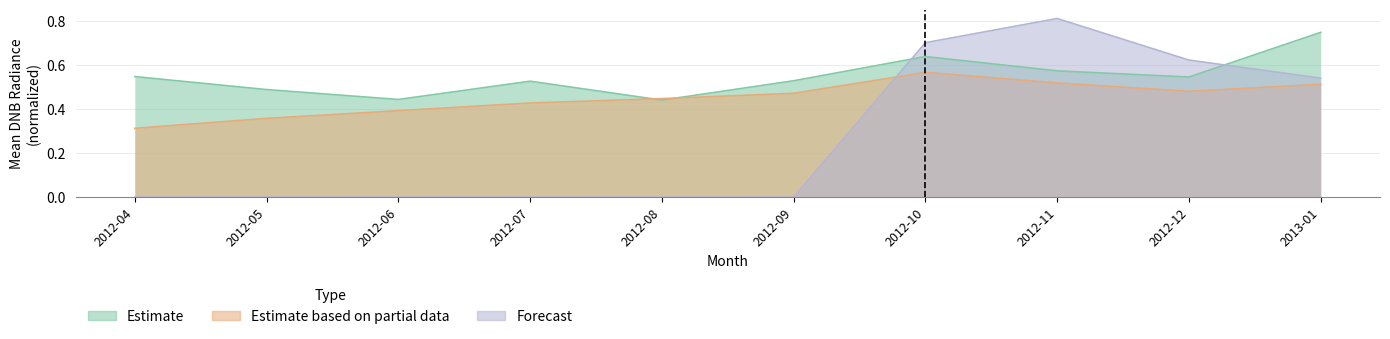

What is the sum of the Estimate based on partial data values at 2012-12 and 2012-06?

0.9